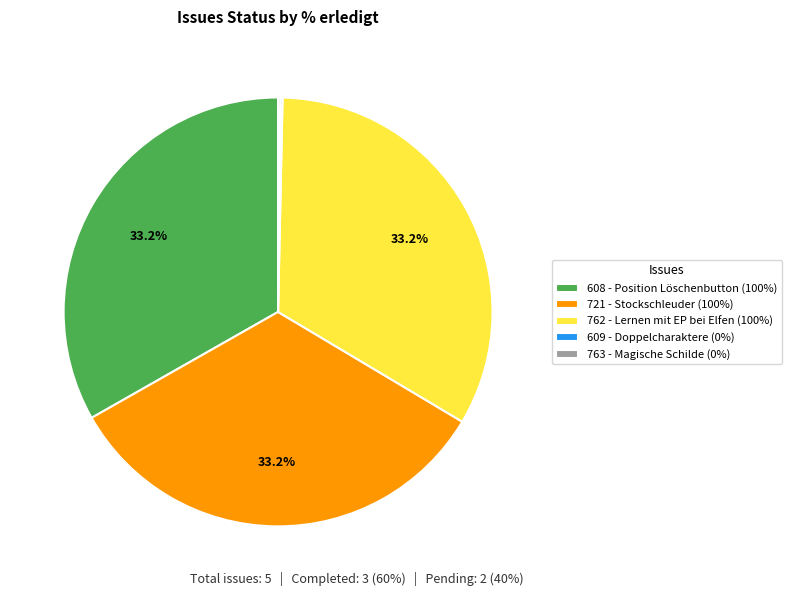

What is the ratio of the value at 608 - Position Löschenbutton (100%) to the value at 721 - Stockschleuder (100%)?

1.0